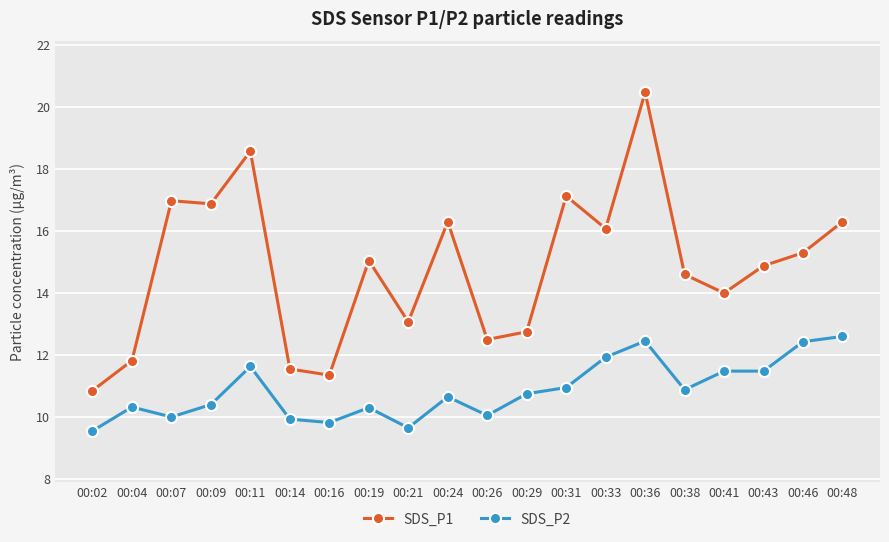

How many data points in SDS_P1 are less than 15?

10